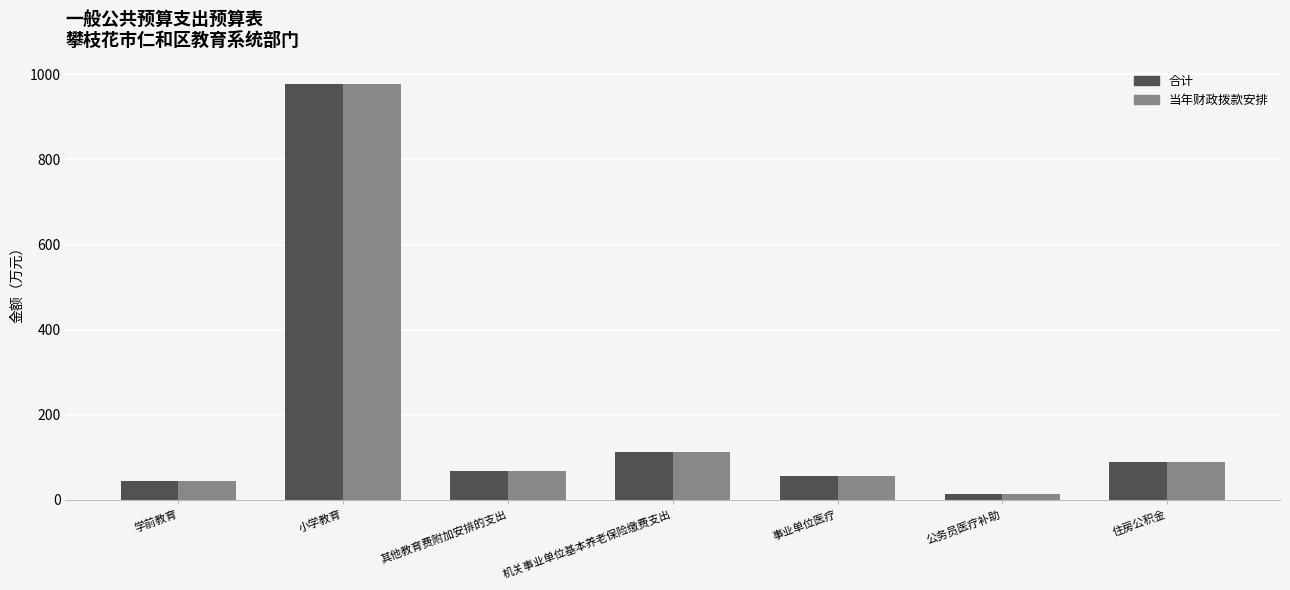

At how many categories does at least one series exceed 561?

1